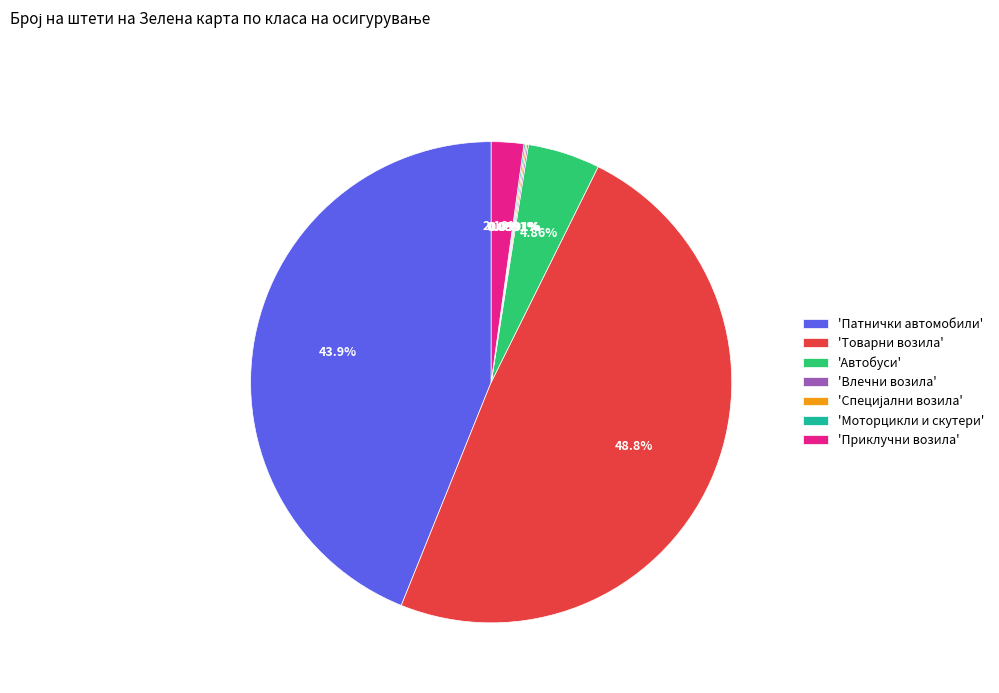

Does any single category account for the majority?

No